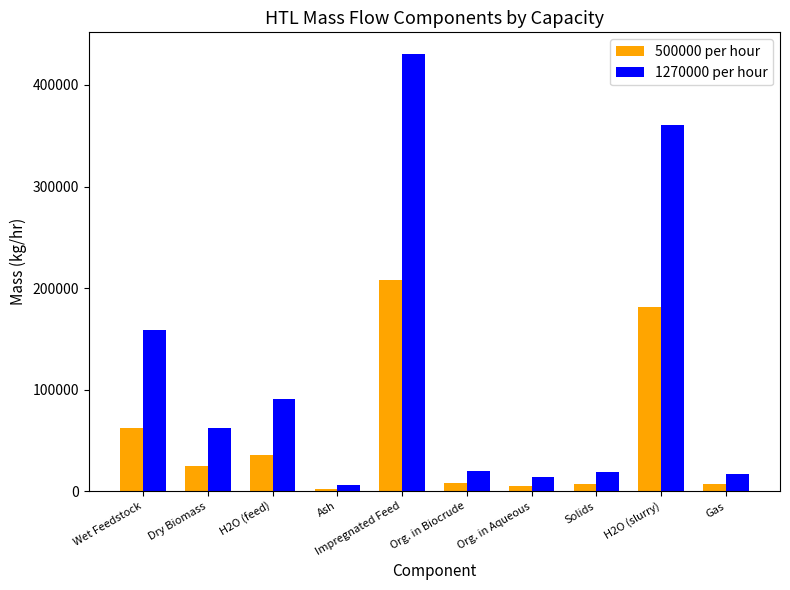

At Dry Biomass, list the series in order from largest to smallest.

1270000 per hour, 500000 per hour